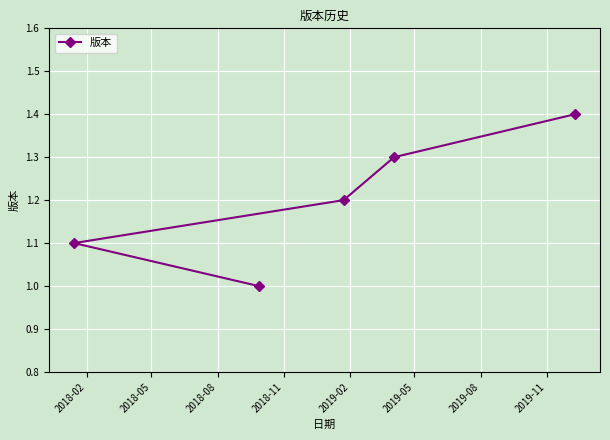

What is the value of the 3rd point from the left?

1.2